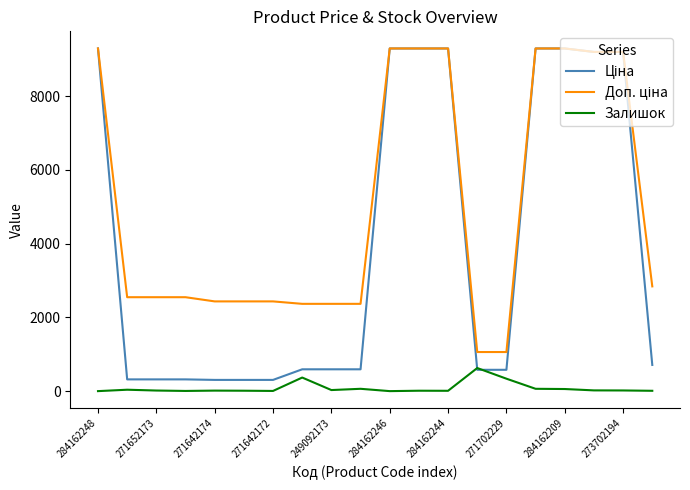

What is the maximum value shown in the chart?

9290.5